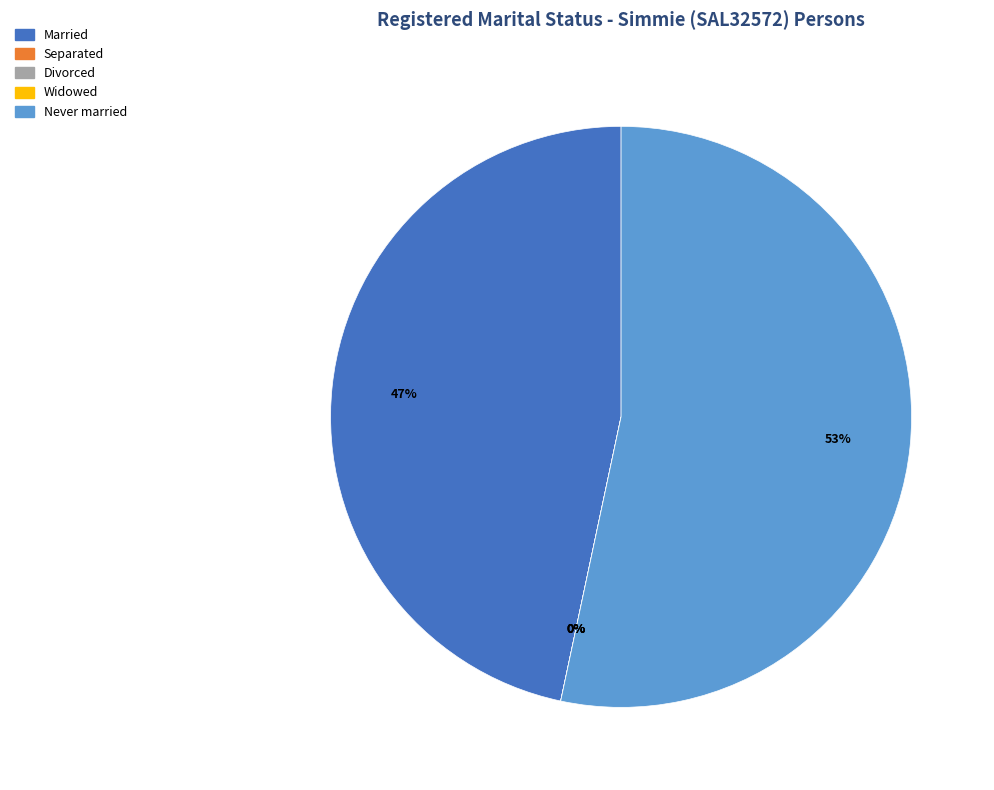

How many segments does this pie chart have?

5